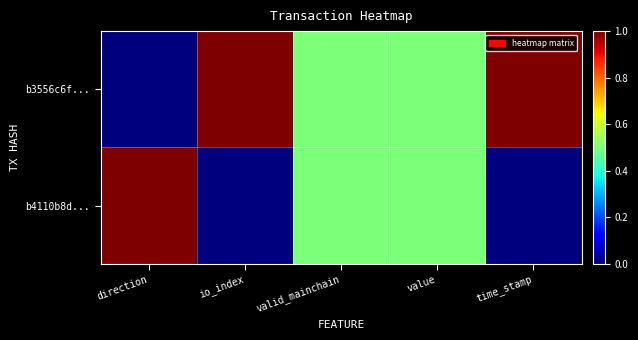

Count the number of categories in the chart.

5